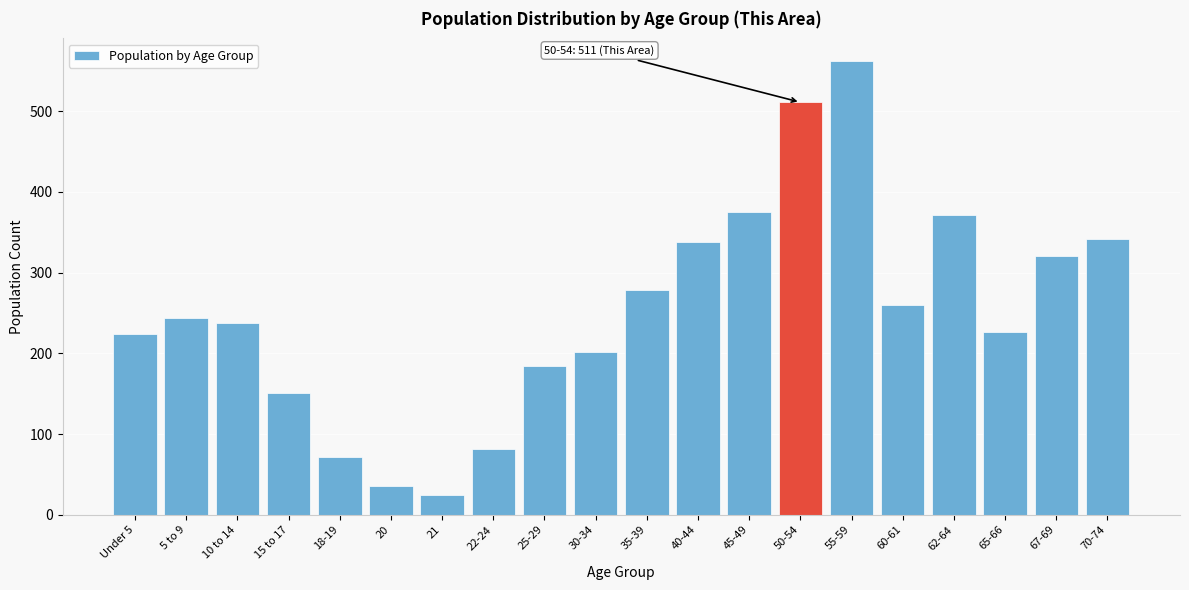

What is the label of the 9th bar from the right?

40-44